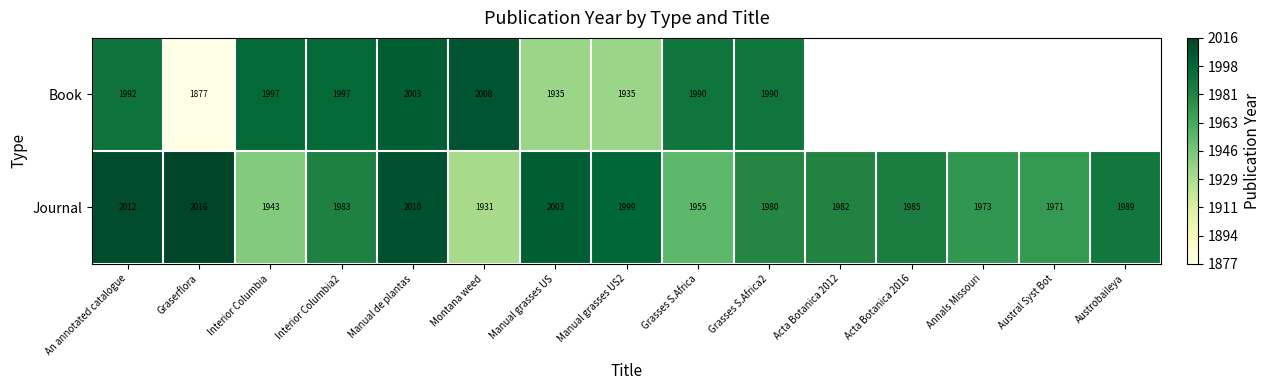

Which series changed the most between Interior Columbia2 and Grasses S.Africa2?

Book